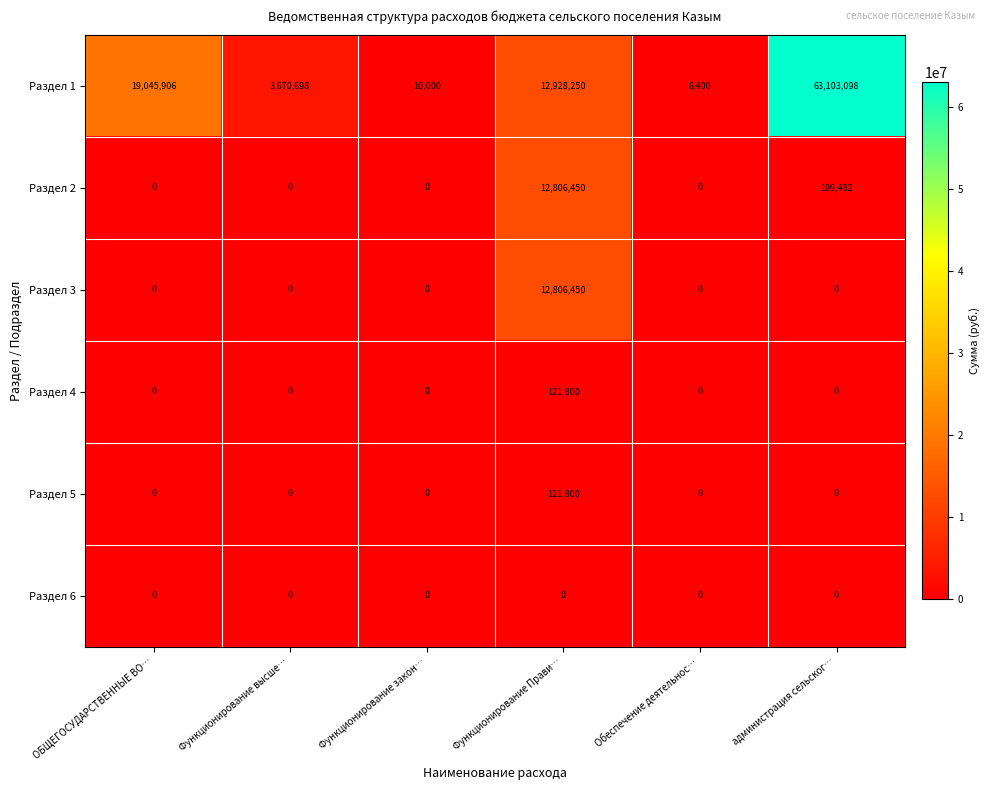

What is the difference between the Раздел 1 values at ОБЩЕГОСУДАРСТВЕННЫЕ ВО… and Функционирование закон…?

19035906